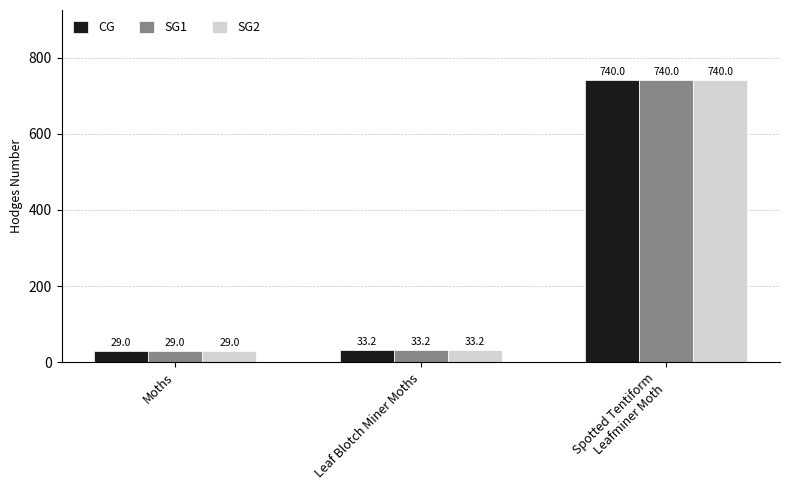

What is the minimum value shown in the chart?

29.0